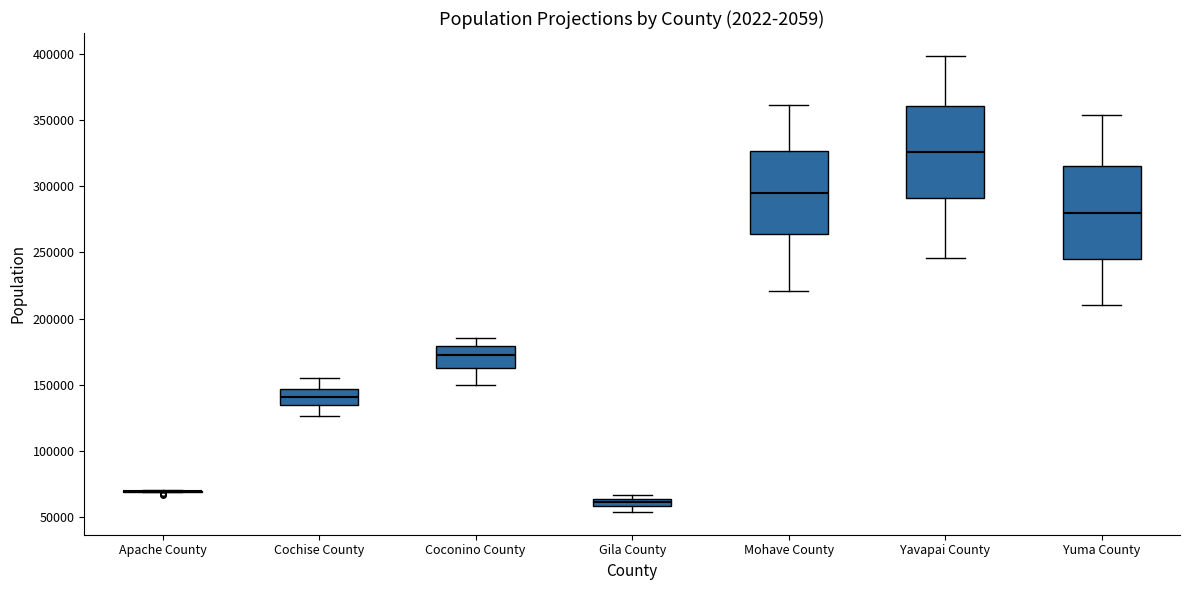

Where is the upper edge of the box for Yavapai County on the y-axis? The values are not printed on the chart, so give them approximately, as read against the axis.

360000